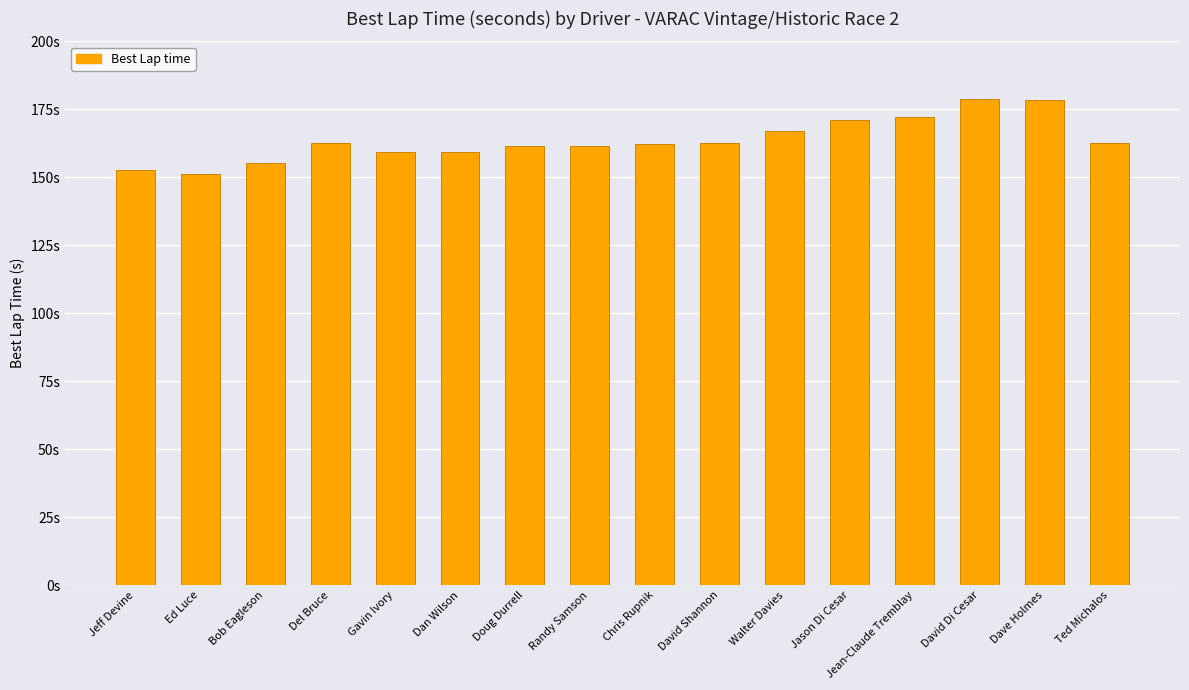

Does the chart contain any negative values?

No